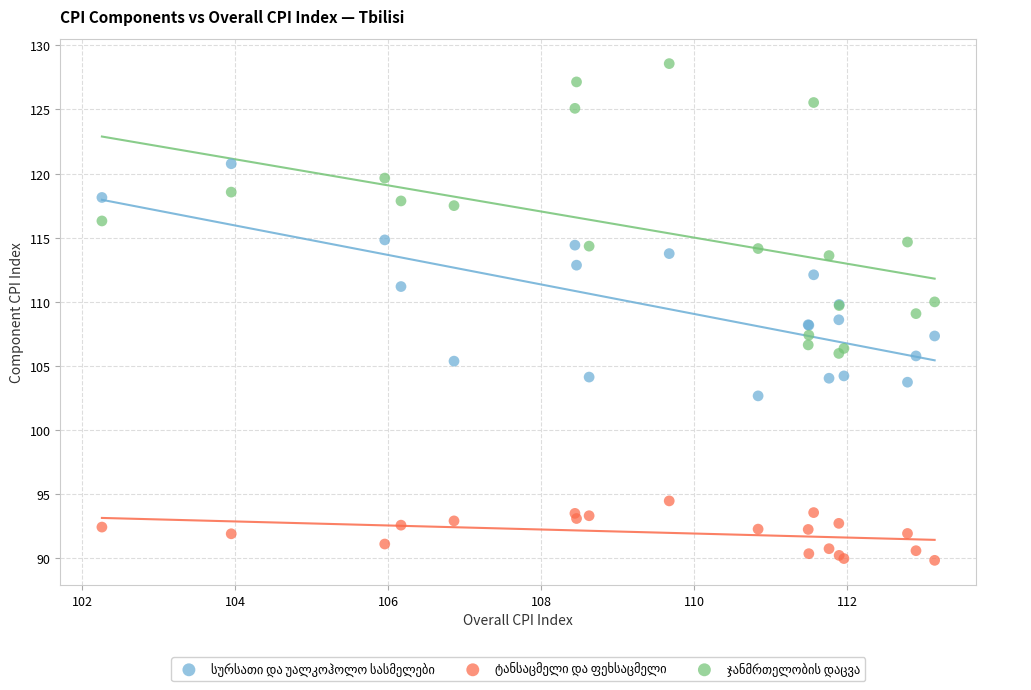

What is the X range (max minus min) for the scatter plot?

10.9